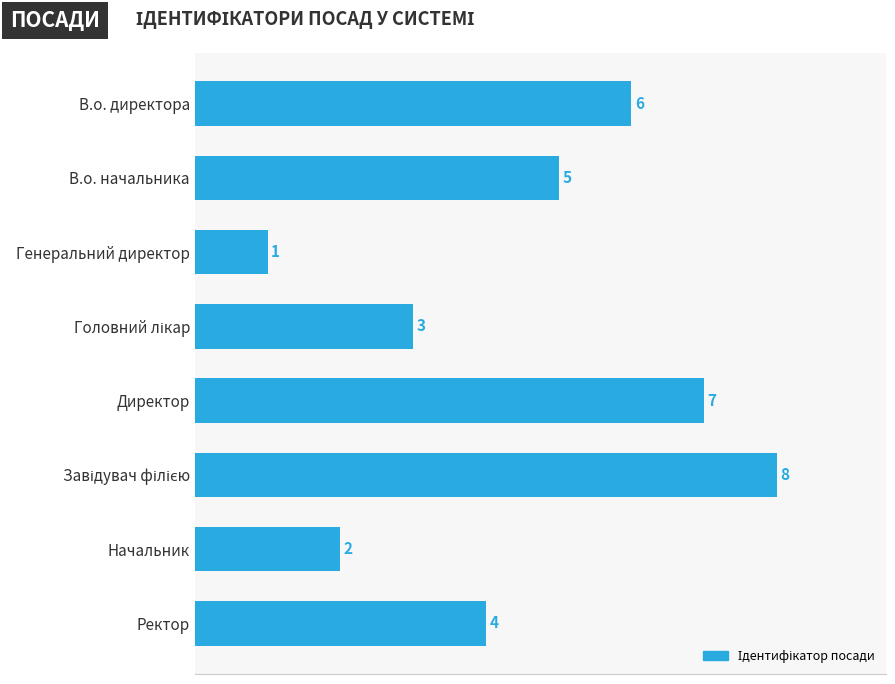

Which category has the lowest value across all series?

Генеральний директор